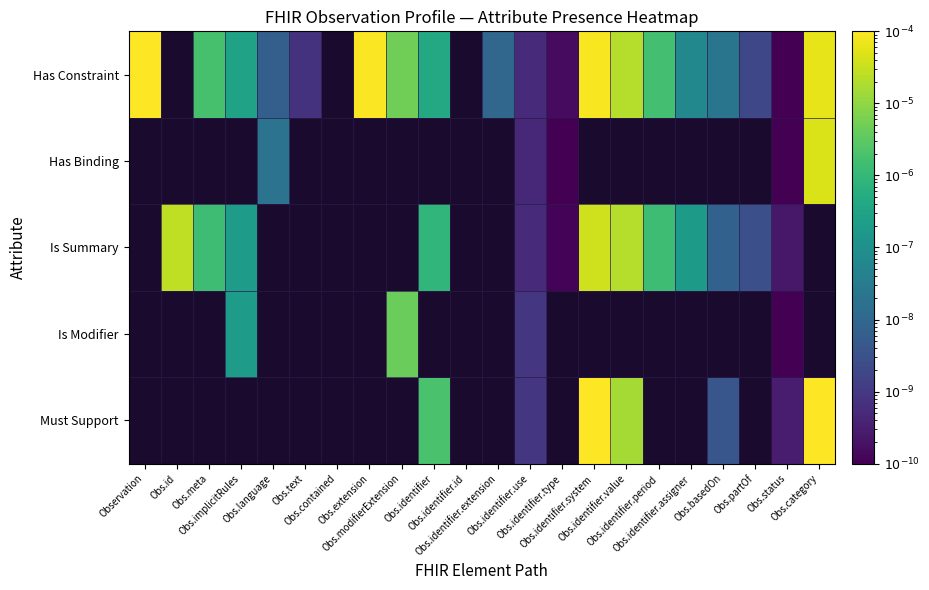

How many distinct data groups are displayed?

5